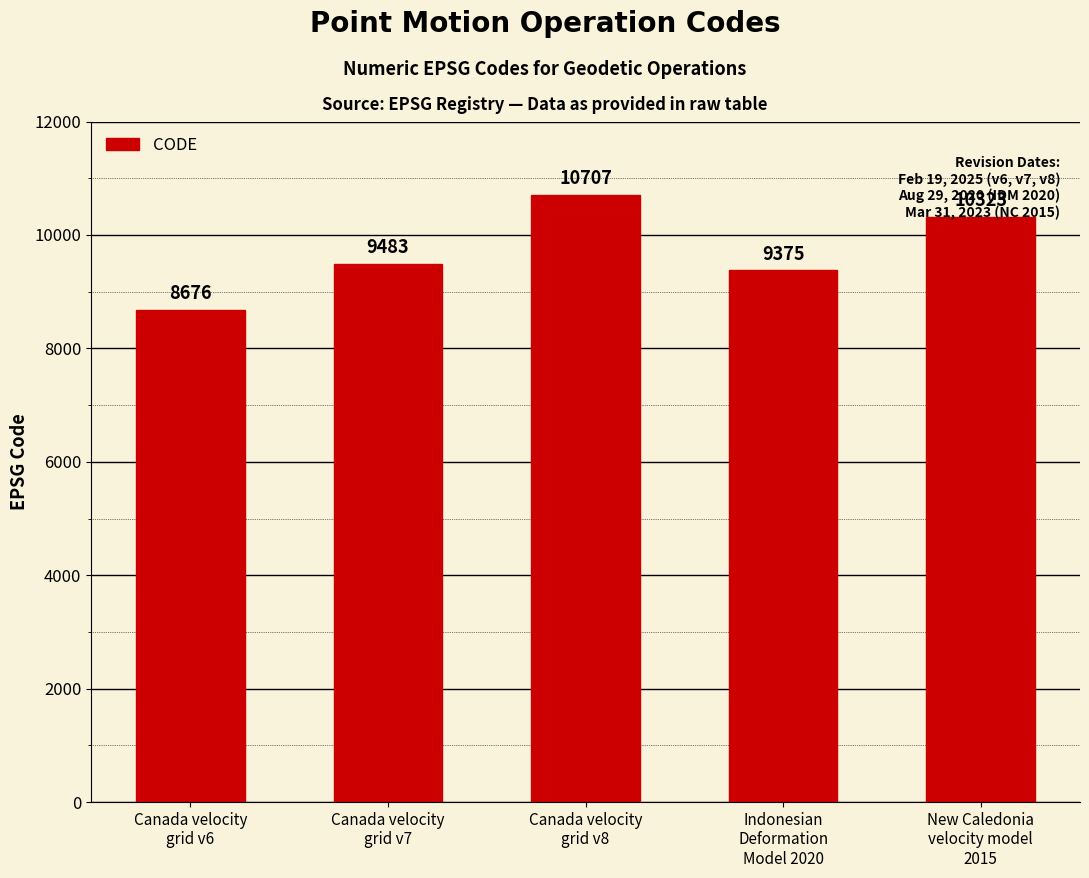

Count the number of categories in the chart.

5